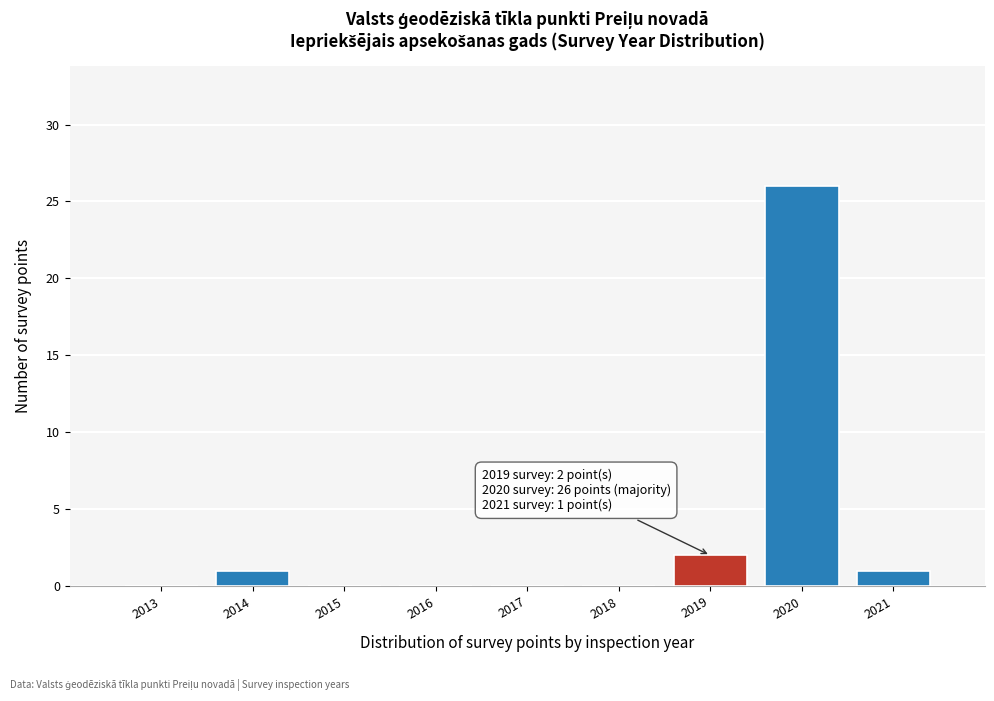

Reading left to right, list all the values displayed in this chart.

2013=0	2014=1	2015=0	2016=0	2017=0	2018=0	2019=2	2020=26	2021=1